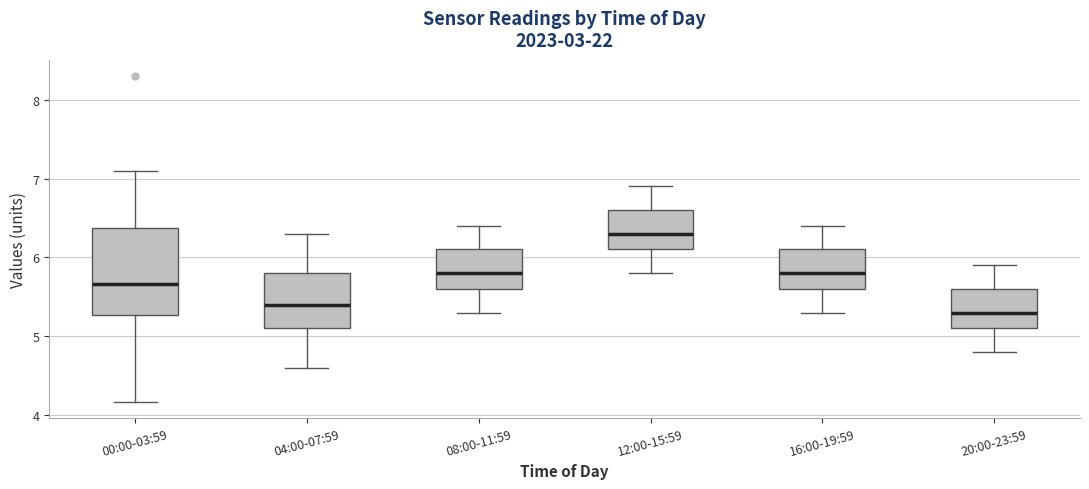

Which box's median line is the highest?

12:00-15:59